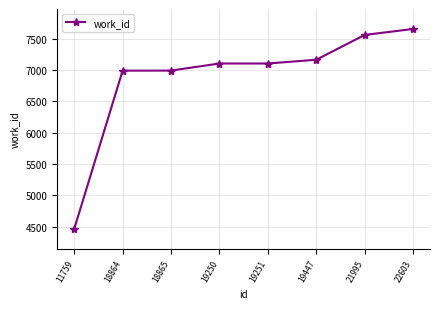

The chart shows a value of 6992 at 18864. True or false?

True